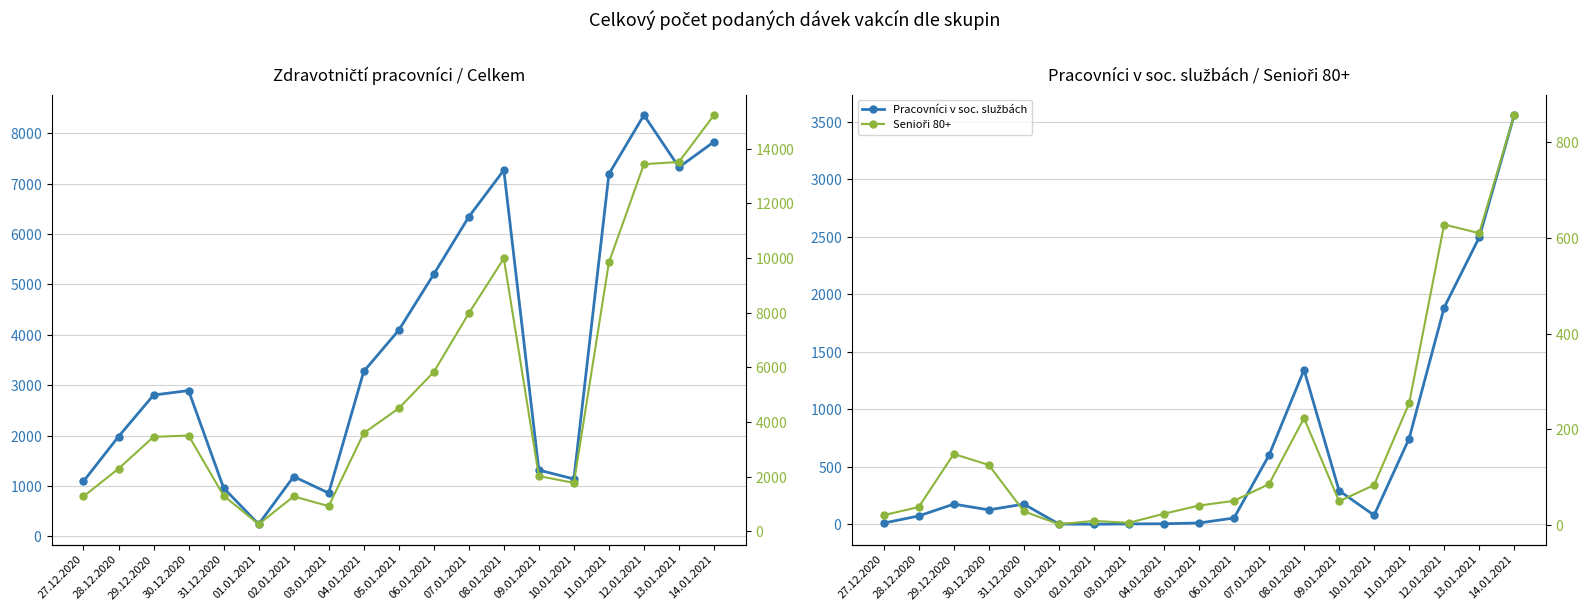

What is the total value across all series at 13.01.2021?

23945